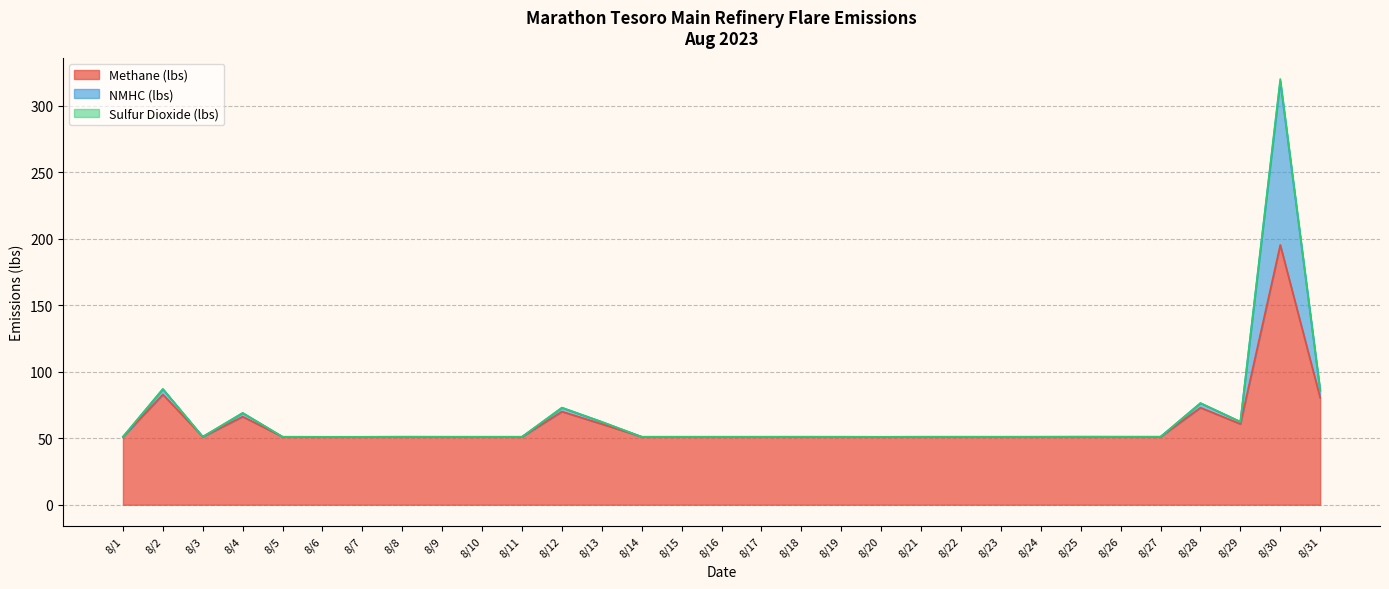

True or false: Sulfur Dioxide (lbs) has more than 1 points higher than both neighbors.

True